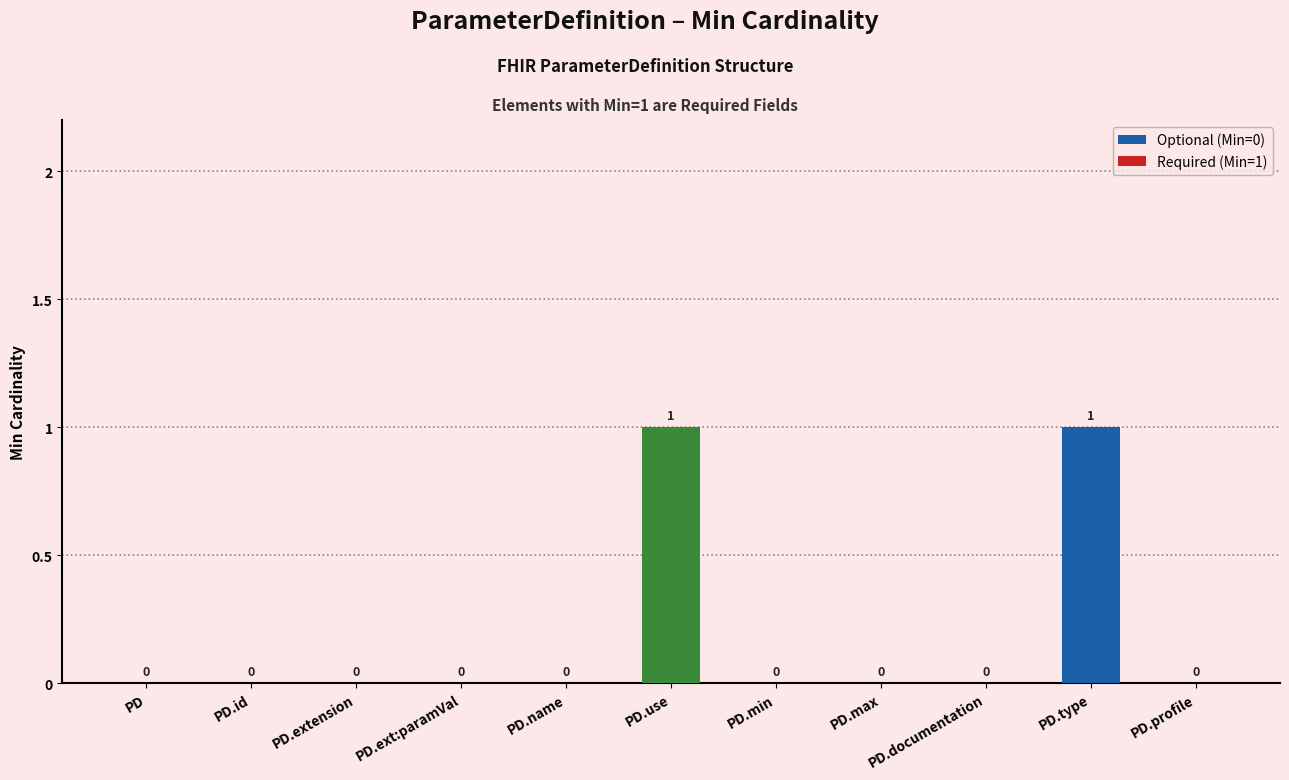

Is it true that the value at PD.min is 0?

True